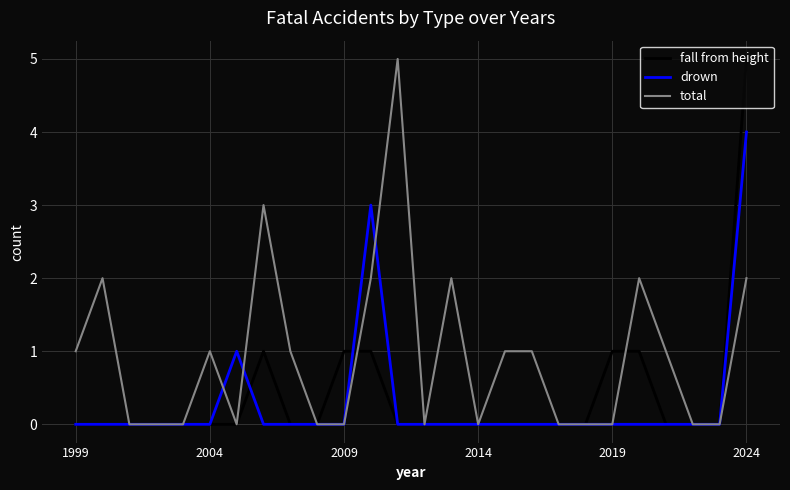

What is the highest value of the fall from height series?

5